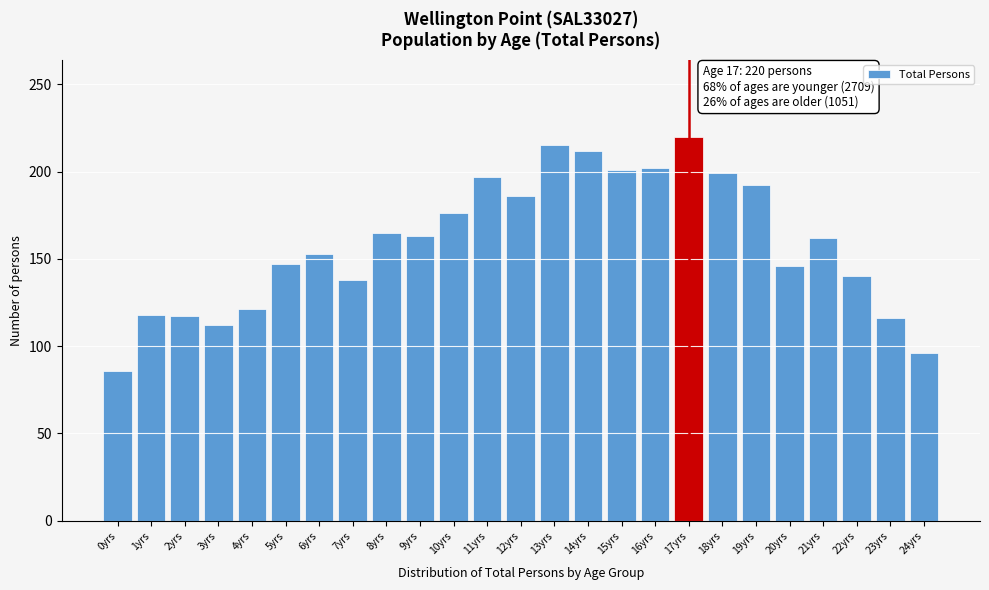

What value does the data have at 9yrs?

163